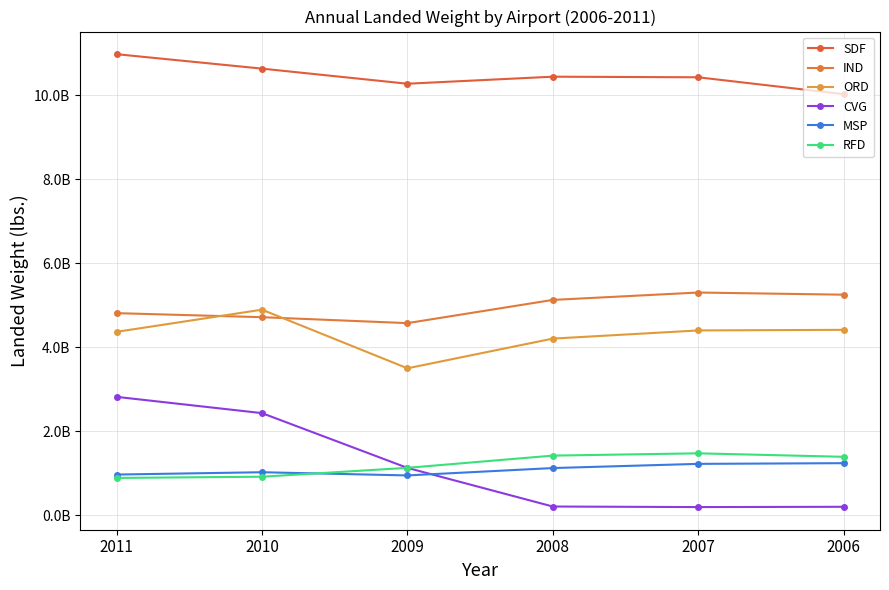

The value of SDF at 2006 is 5499257308. True or false?

False